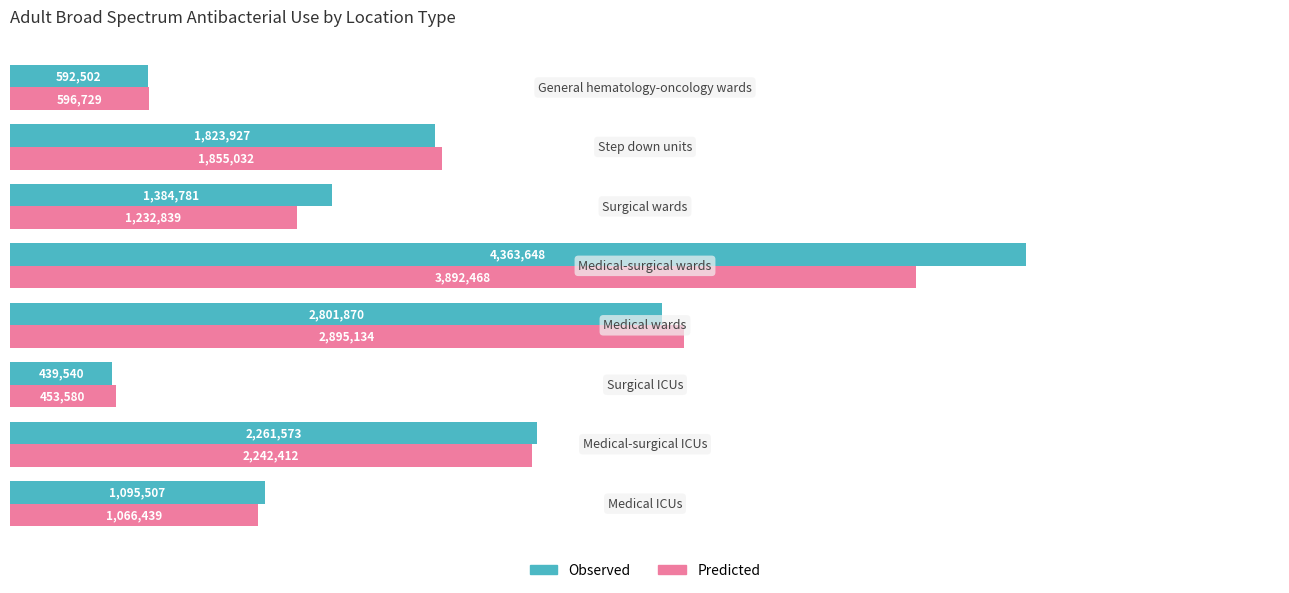

At how many categories does at least one series exceed 731287?

6